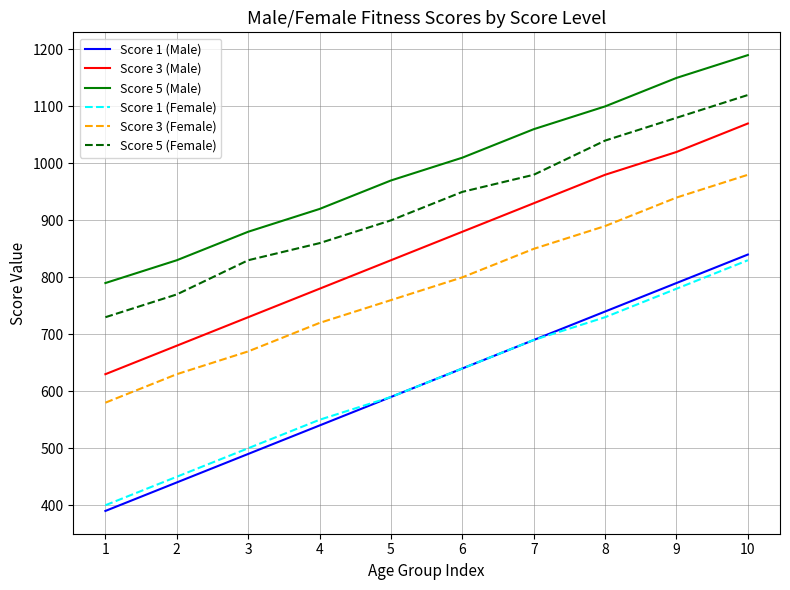

True or false: Score 5 (Male) and Score 3 (Female) cross at least once.

False